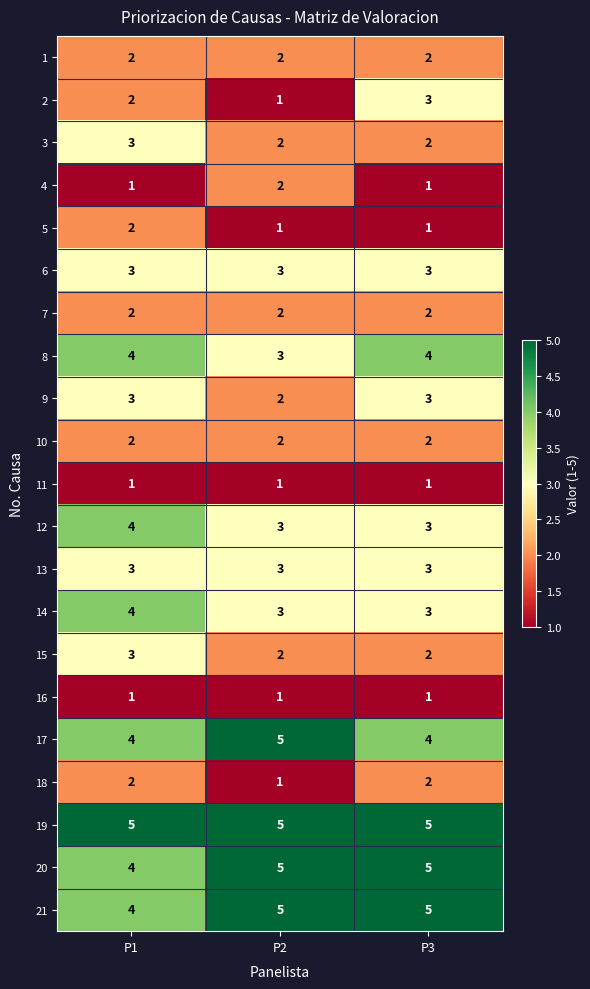

Which category has the highest value in the 2 series?

P3